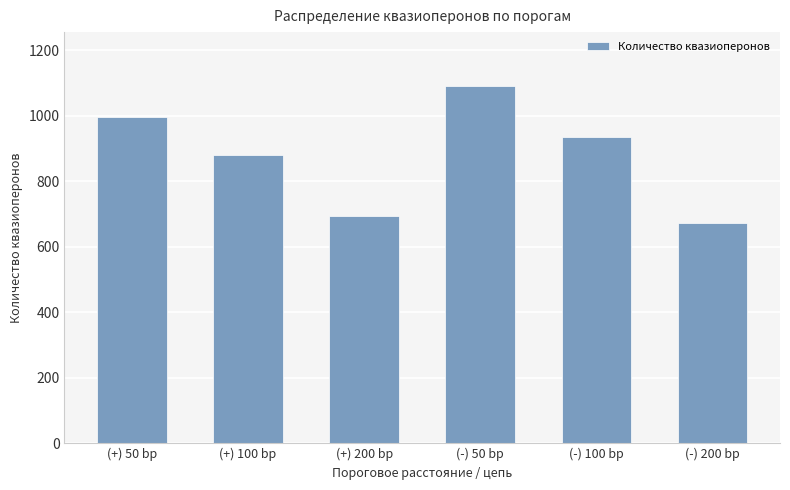

How many series are shown in this chart?

1